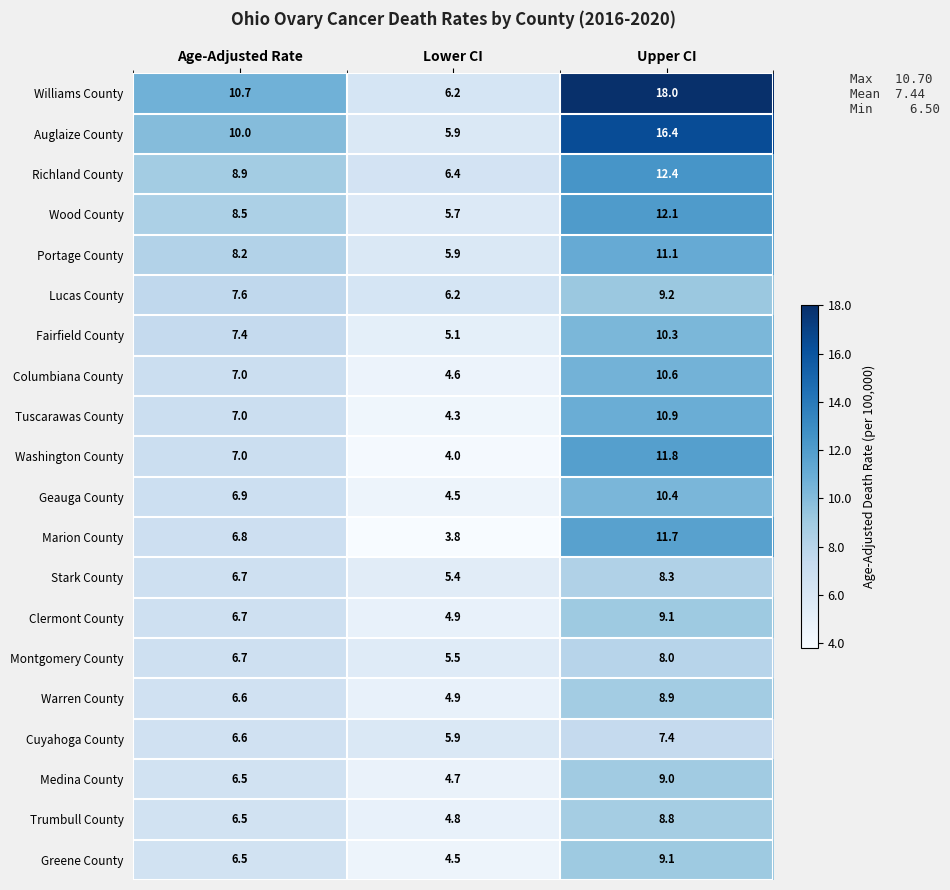

What is the average value of the Stark County series?

6.8